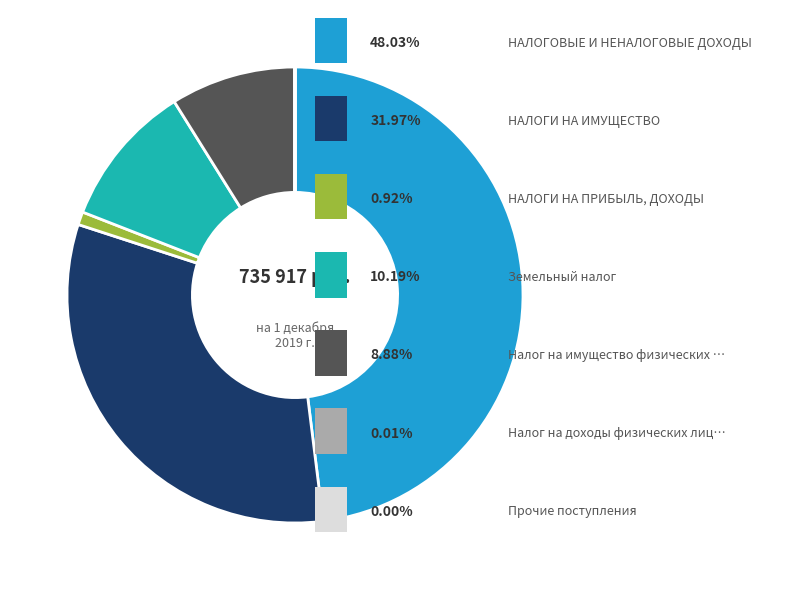

Is there a majority slice in this chart?

No